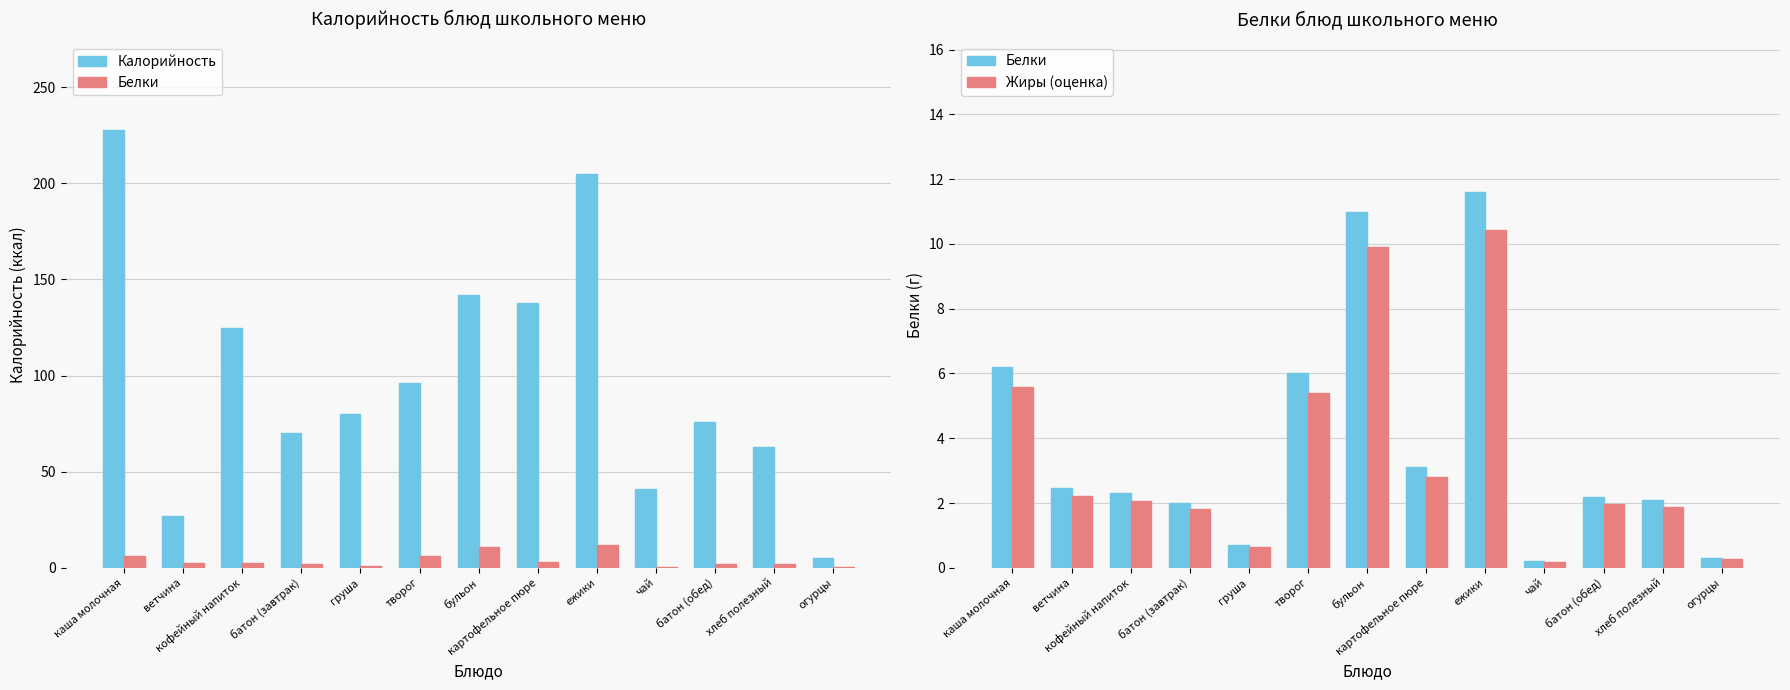

At which label is Калорийность closest to 116?

кофейный напиток